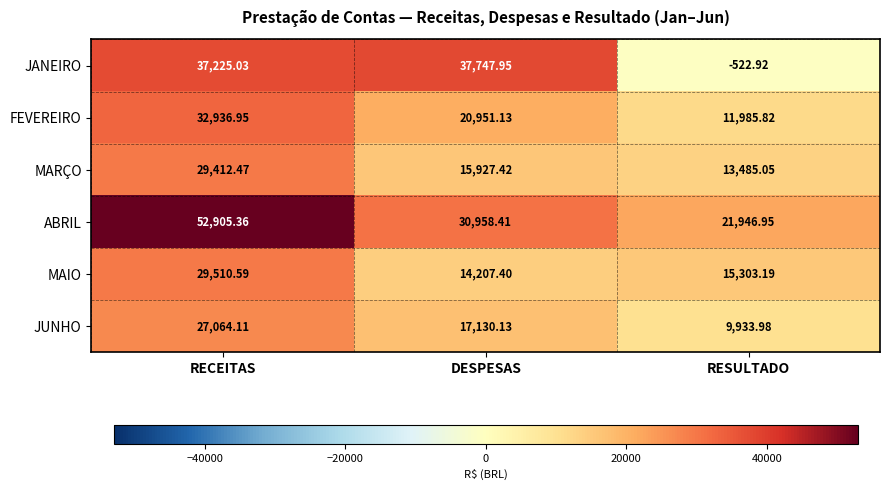

How many data points in JANEIRO are above 37225?

2